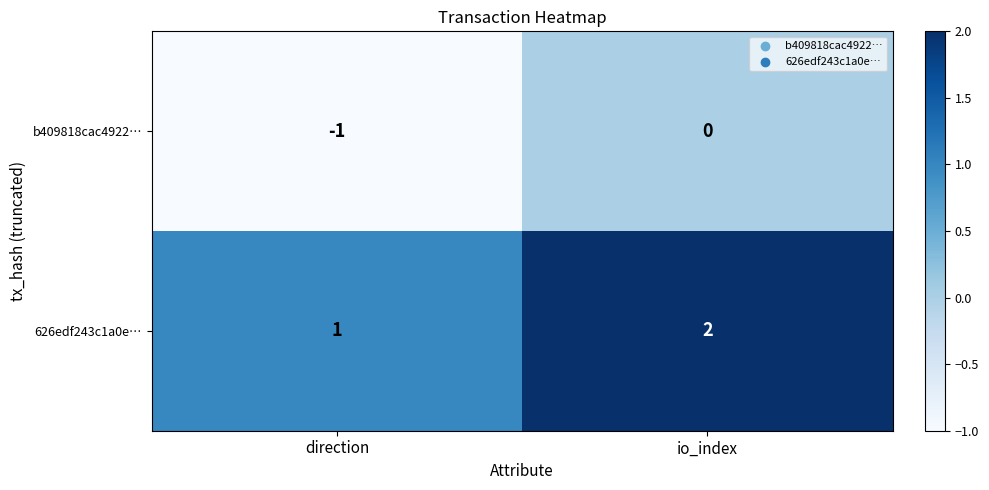

What is the maximum value shown in the chart?

2